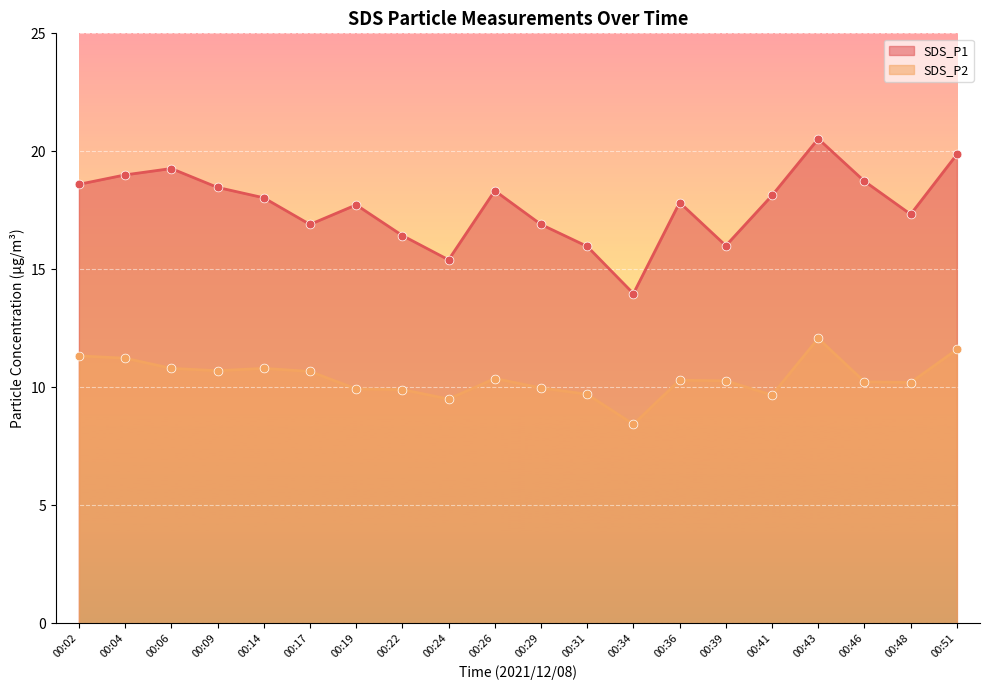

Is the value of SDS_P2 at 00:46 greater than the value of SDS_P1 at 00:43?

No